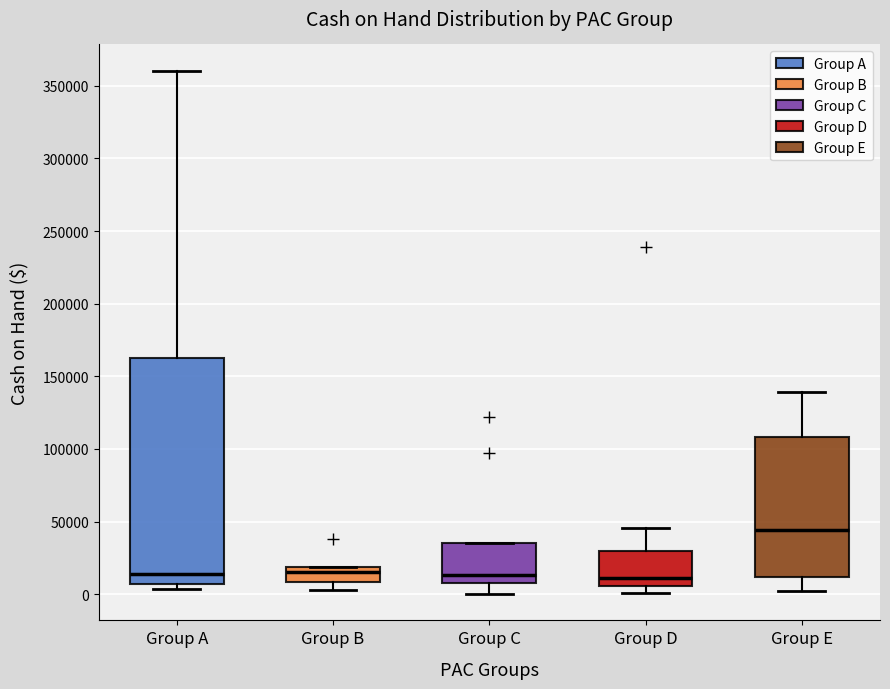

Reading left to right, transcribe this box plot: for each box, give where its median line is, the range the box spans, and where its two whiskers end, as read against the y-axis. The values are not printed on the chart, so give them approximately, as read against the axis.

Group A: median 15000, box 5000 to 160000, whiskers 5000 (just below the box's lower edge) to 360000
Group B: median 15000, box 10000 to 20000, whiskers 5000 to 20000
Group C: median 15000, box 10000 to 35000, whiskers 0 to 35000
Group D: median 10000, box 5000 to 30000, whiskers 0 to 45000
Group E: median 45000, box 10000 to 110000, whiskers 0 to 140000